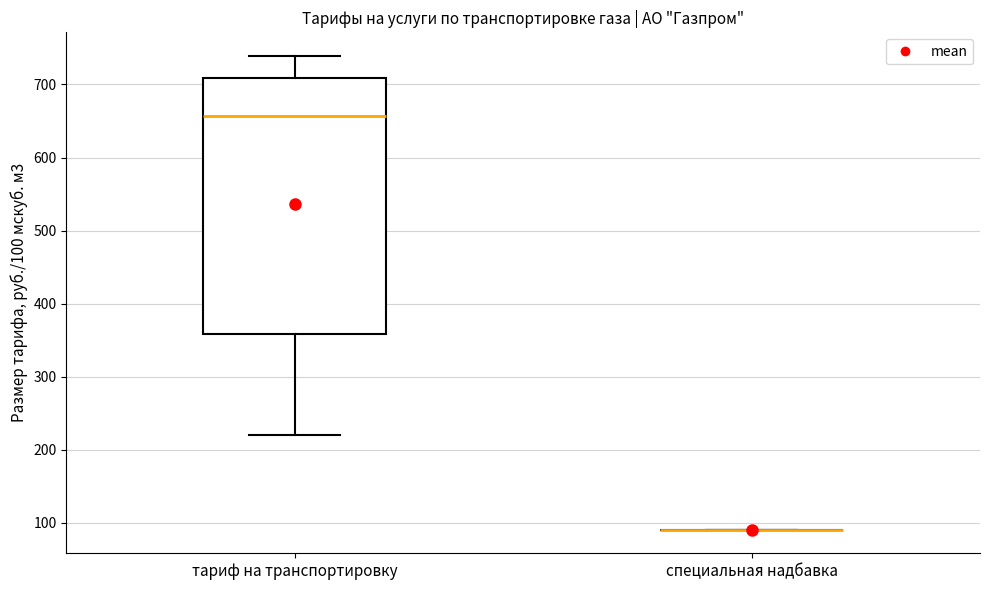

Where is the upper edge of the box for тариф на транспортировку on the y-axis? The values are not printed on the chart, so give them approximately, as read against the axis.

710